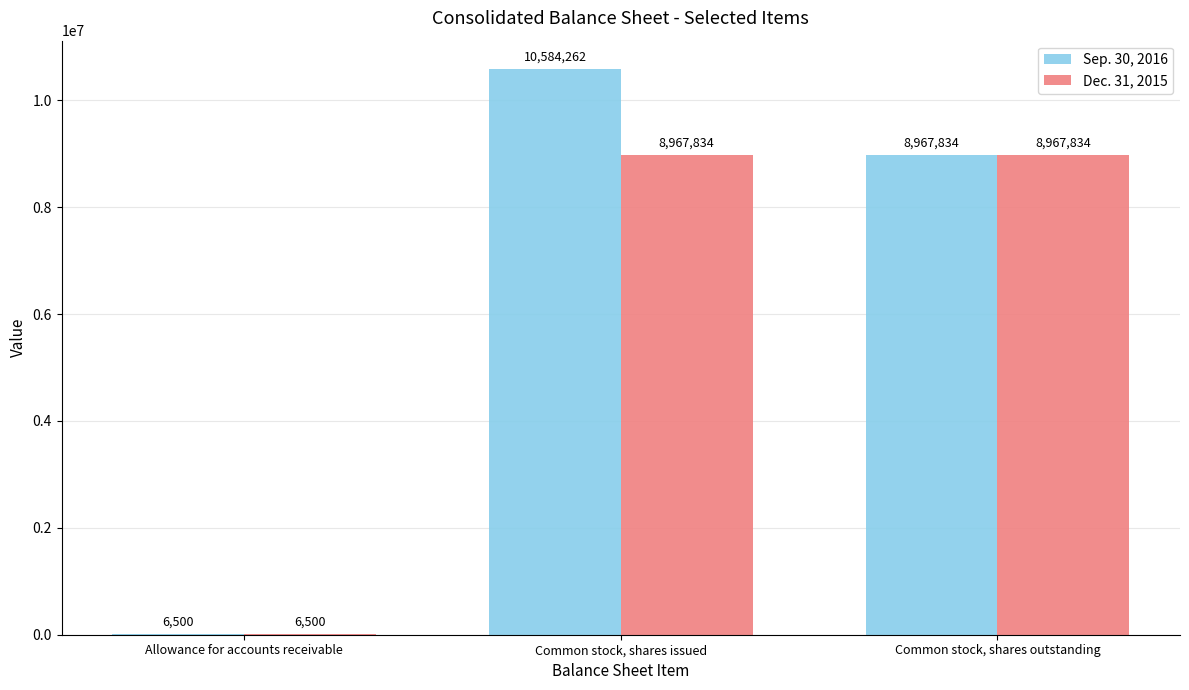

The value of Dec. 31, 2015 at Common stock, shares issued is 8967834. True or false?

True